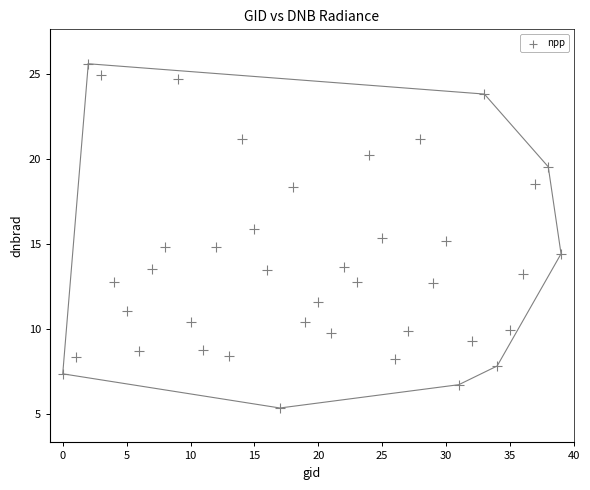

What is the range of Y values (max minus min)?

20.3